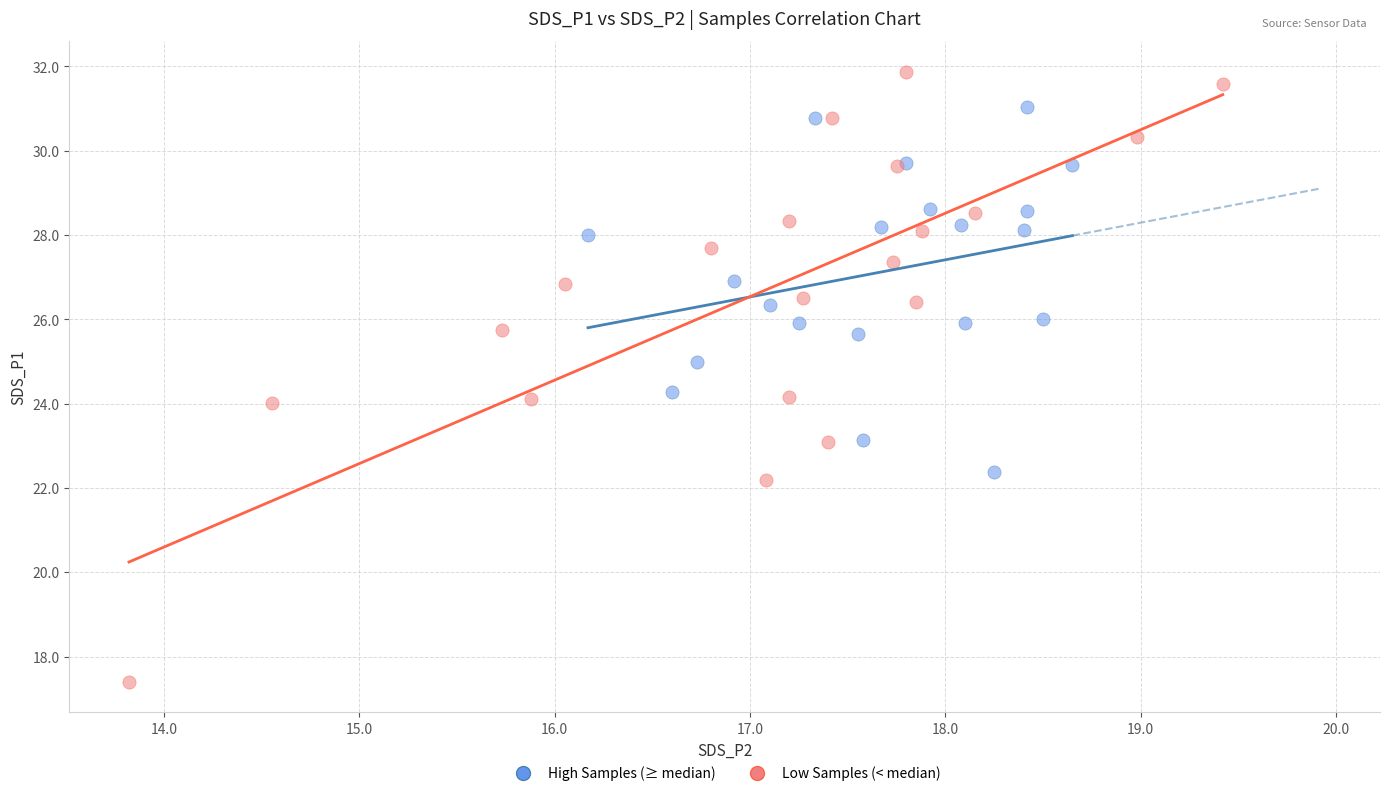

Which series contains the highest Y value?

Low Samples (< median)